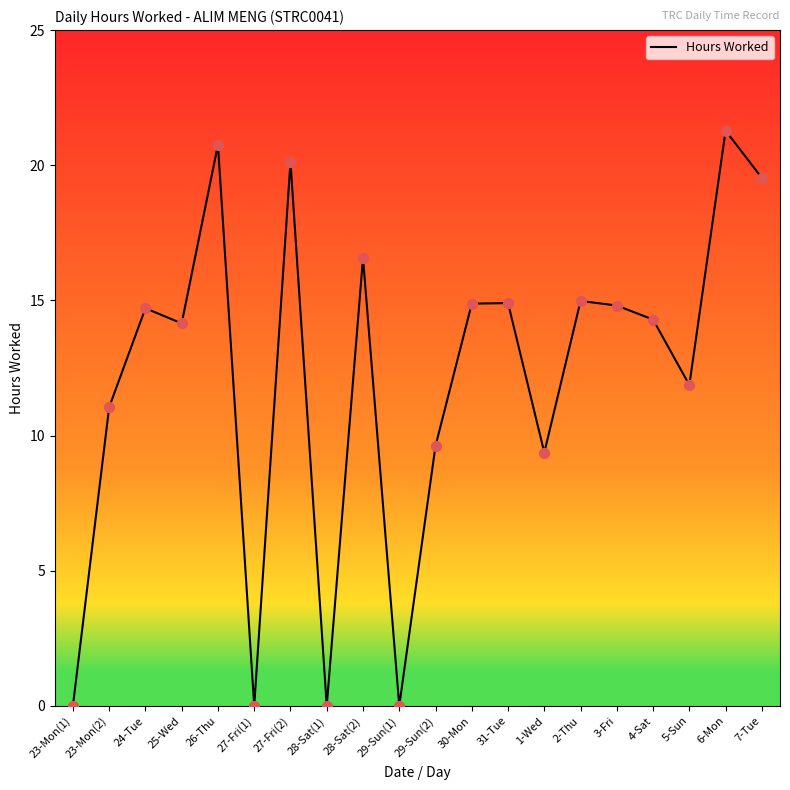

What is the ratio of the value at 25-Wed to the value at 31-Tue?

0.9